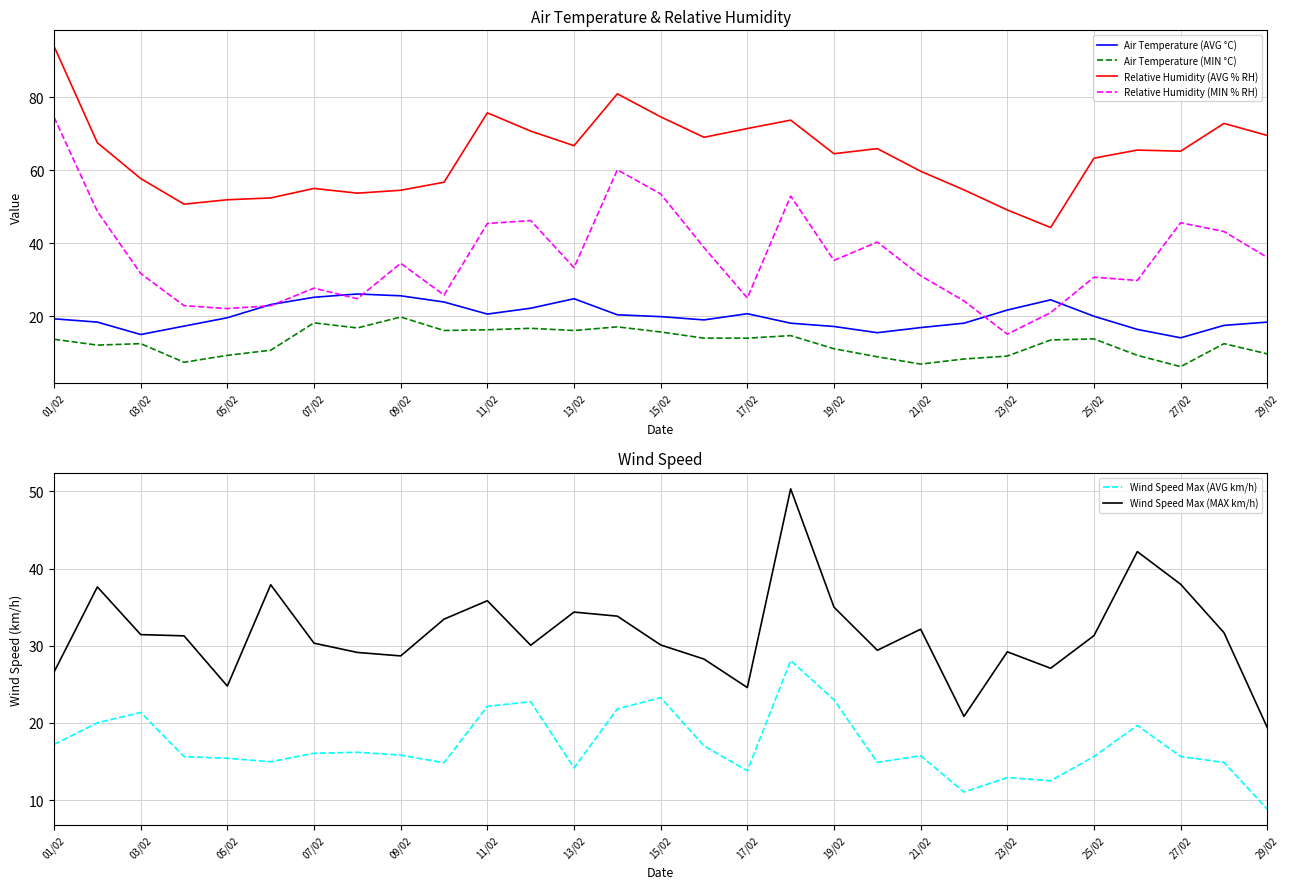

Which category has the highest value across all series?

01/02